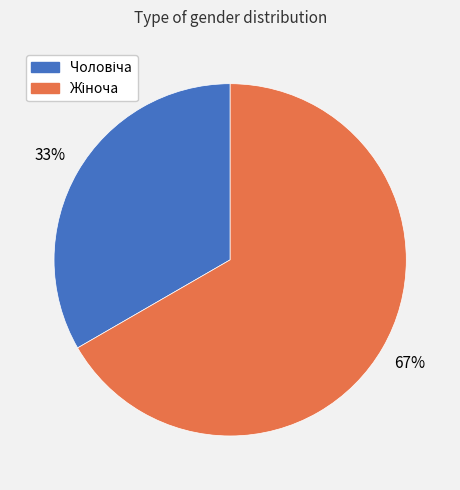

To the nearest percent, what is the average slice percentage?

50%